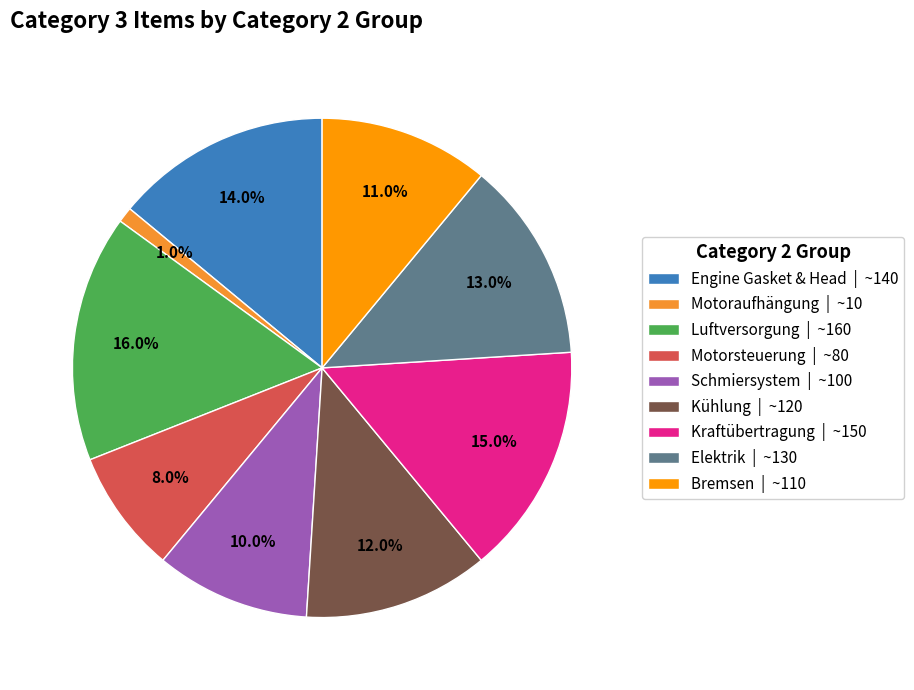

What percentage is NOT represented by Motoraufhängung | ~10?

99.0%